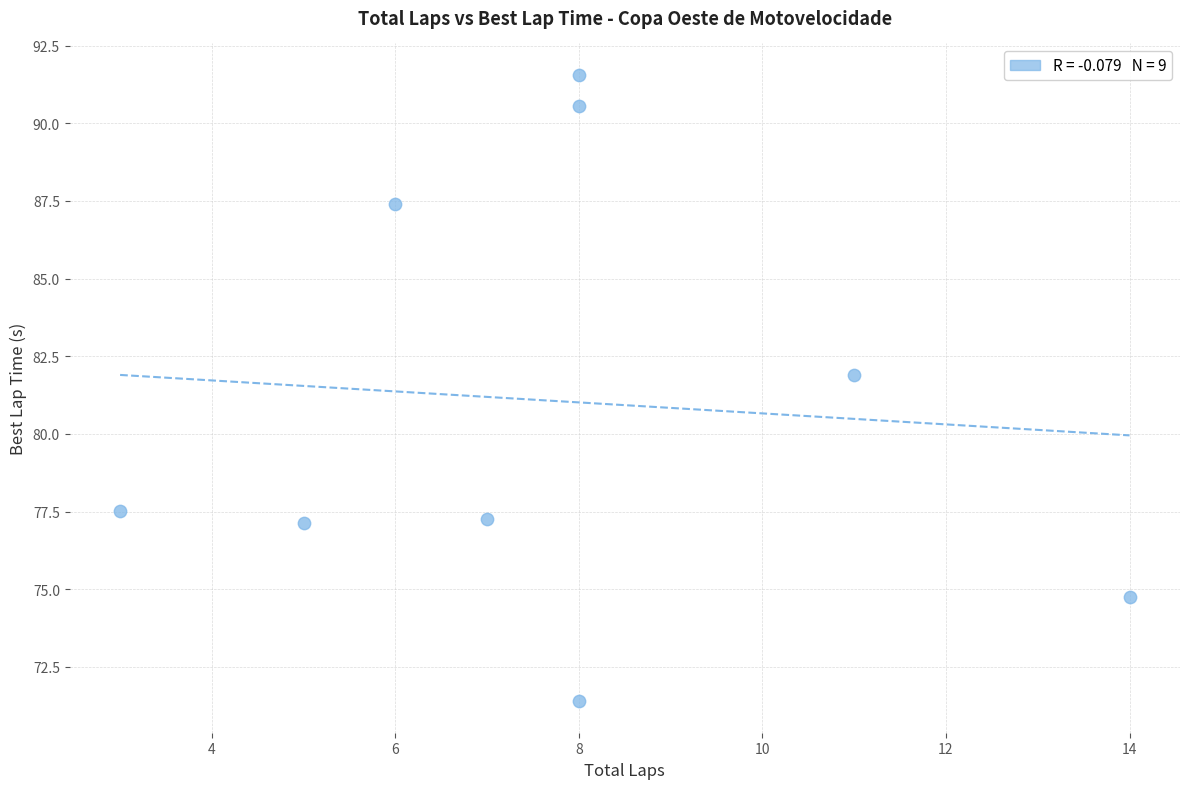

What Y value in the scatter plot is closest to 81?

81.9